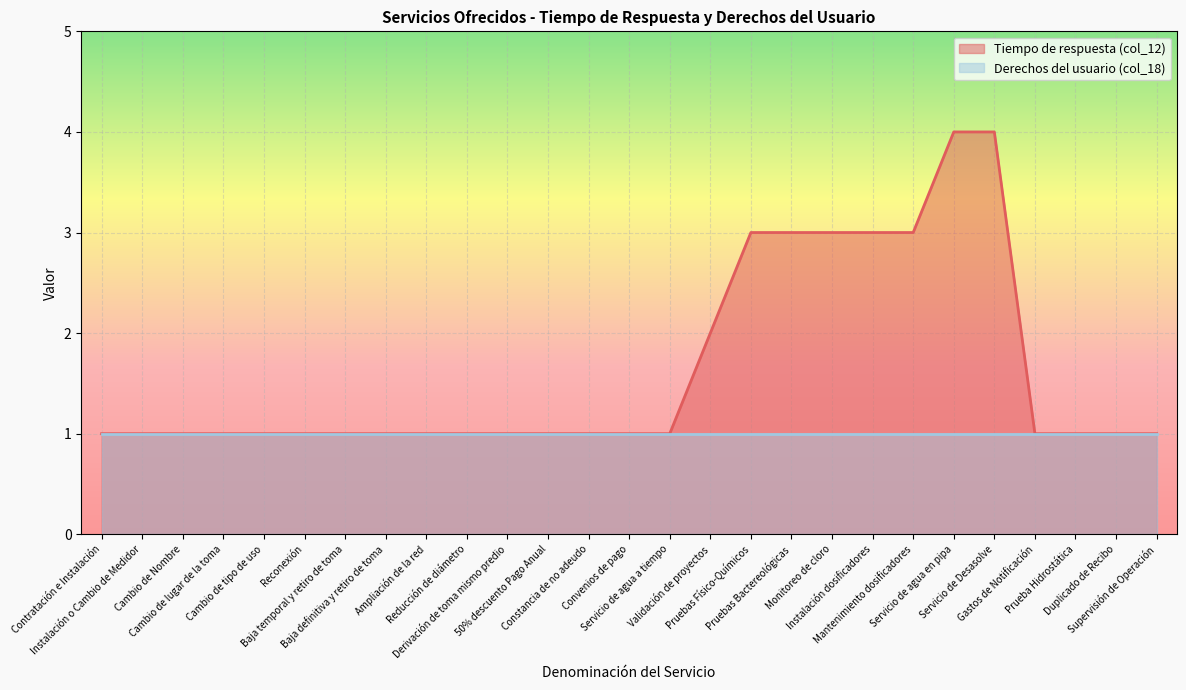

Reading right to left, transcribe all the data shown in this chart.

1	1	1	1	4	4	3	3	3	3	3	2	1	1	1	1	1	1	1	1	1	1	1	1	1	1	1